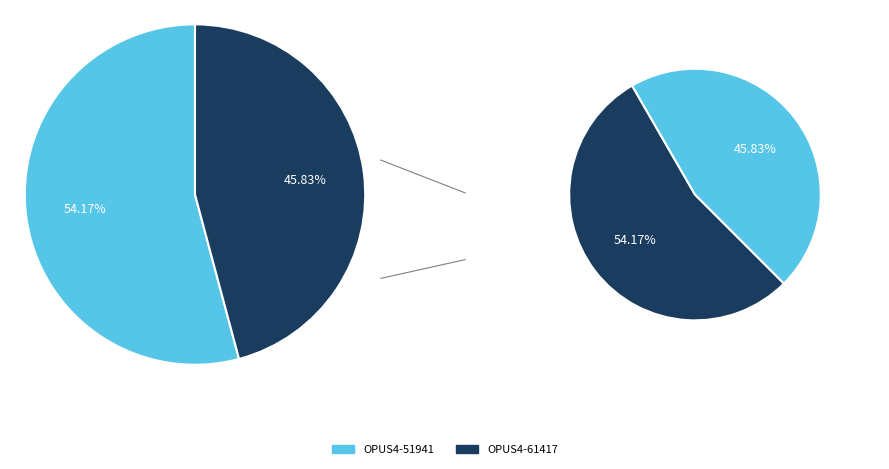

Does OPUS4-51941 represent more than half of the total?

Yes